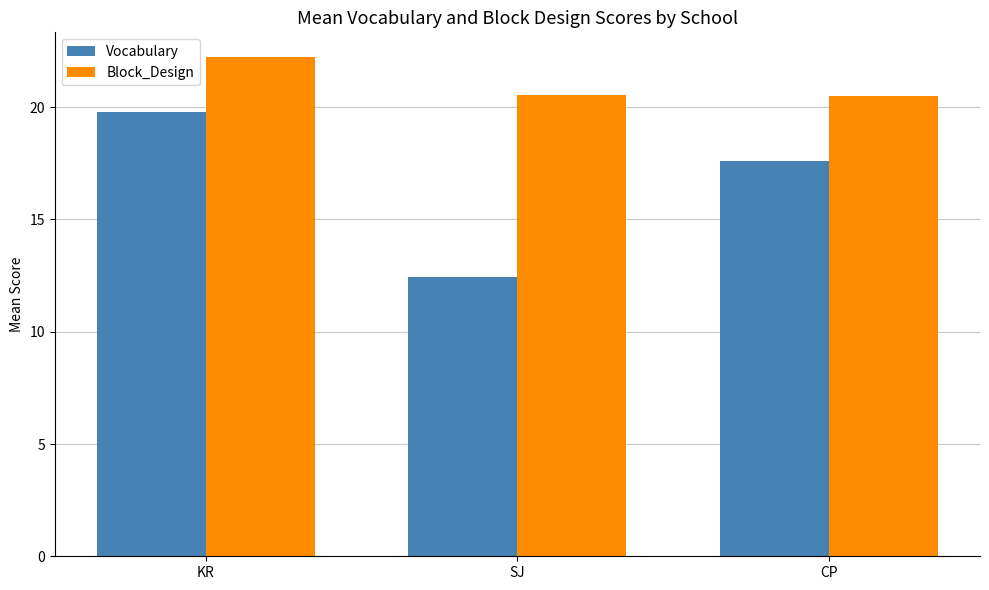

Between KR and SJ, which series saw the biggest shift?

Vocabulary